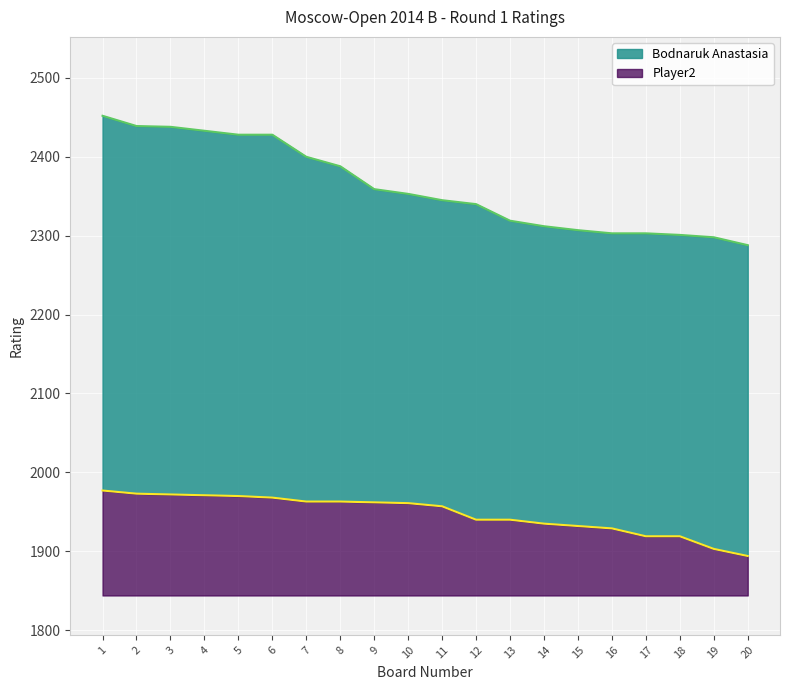

How many values in the Bodnaruk Anastasia series are below 2353?

10